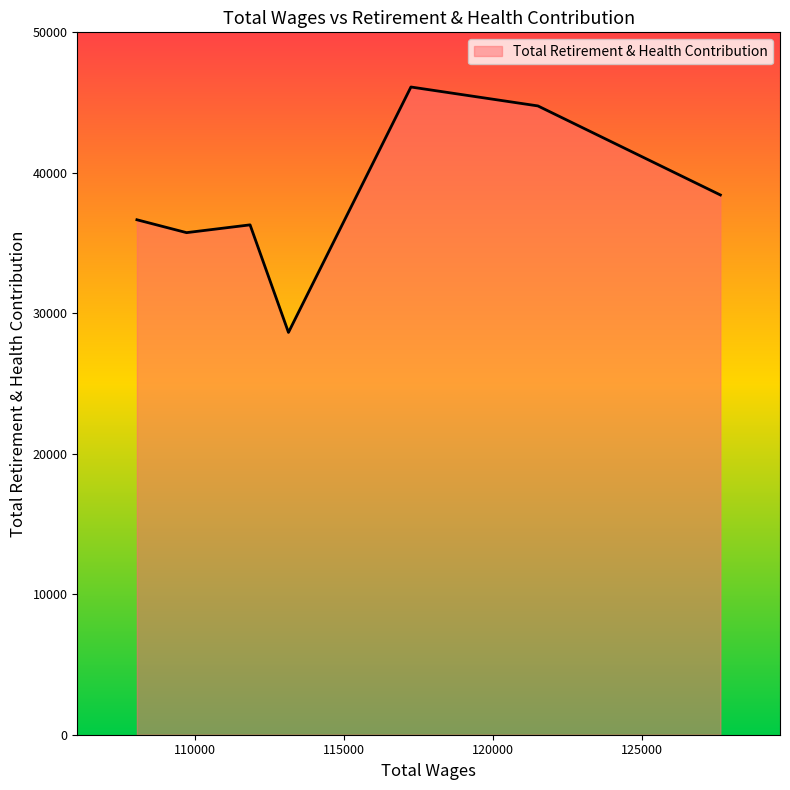

What is the smallest value displayed?

28638